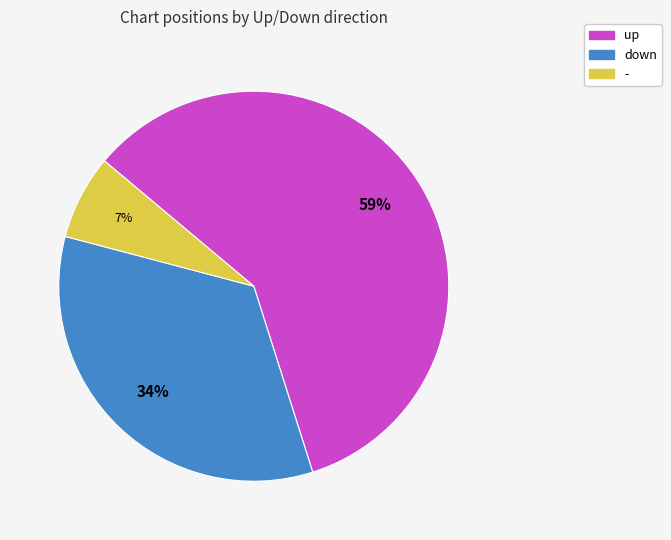

Rank the categories by value from highest to lowest.

up, down, -